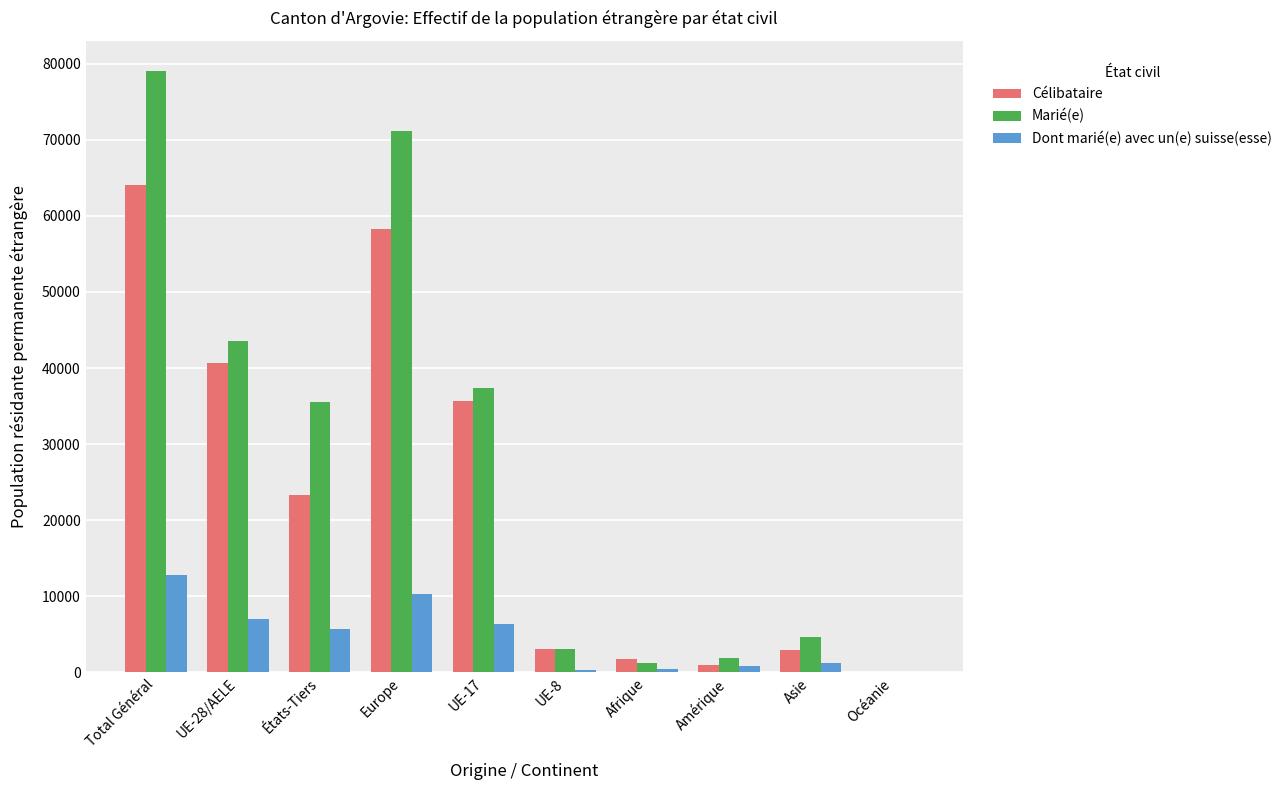

Where is Célibataire nearest to the value 32070?

UE-17